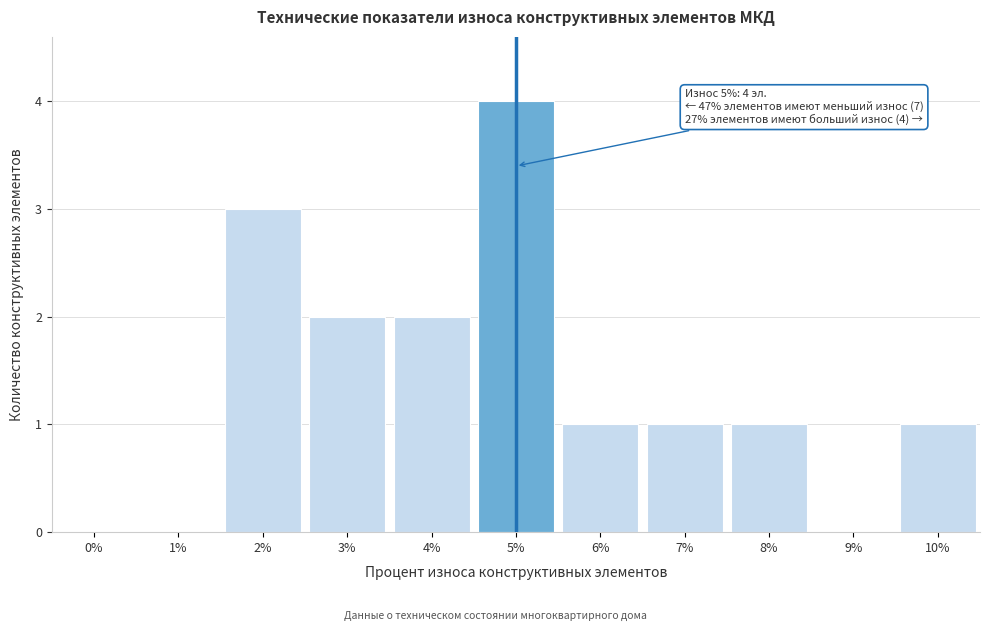

Reading left to right, extract all data points from this chart.

0%=0	1%=0	2%=3	3%=2	4%=2	5%=4	6%=1	7%=1	8%=1	9%=0	10%=1